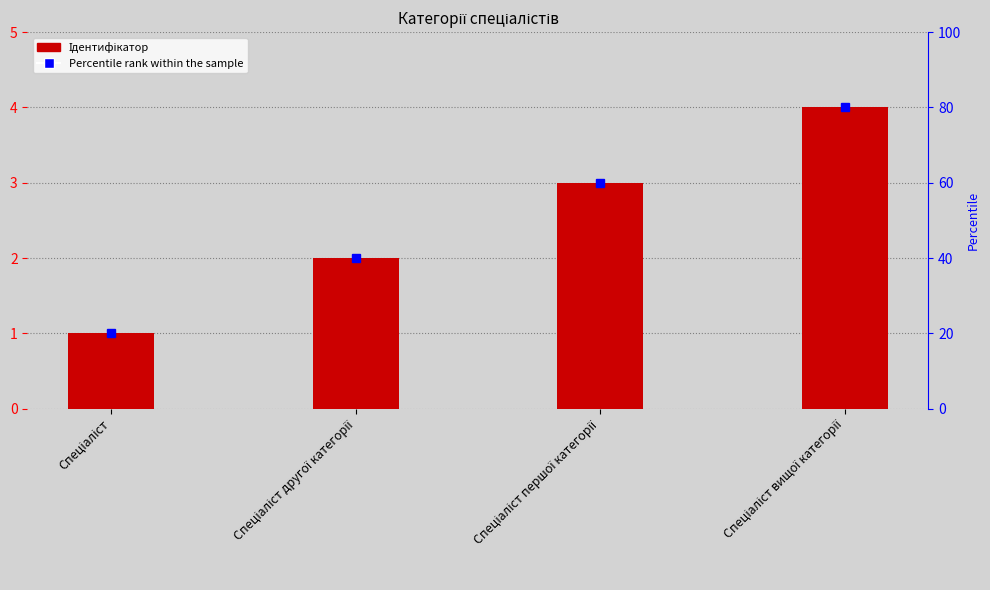

Rank the categories by value from highest to lowest.

Спеціаліст вищої категорії, Спеціаліст першої категорії, Спеціаліст другої категорії, Спеціаліст